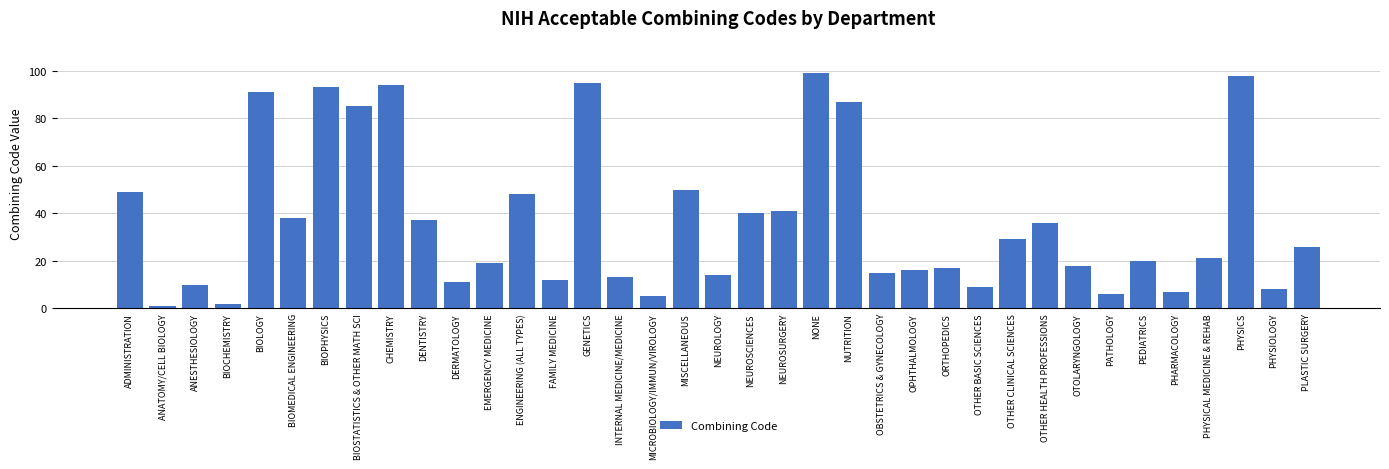

What is the difference between the second highest and minimum values?

97